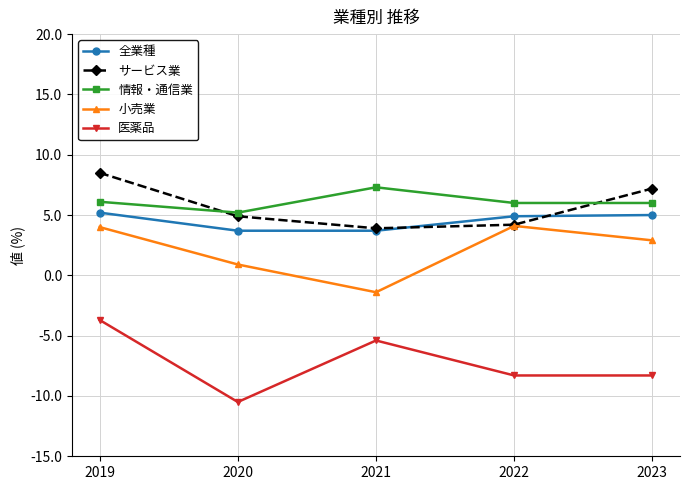

How many values in the サービス業 series exceed 4?

4